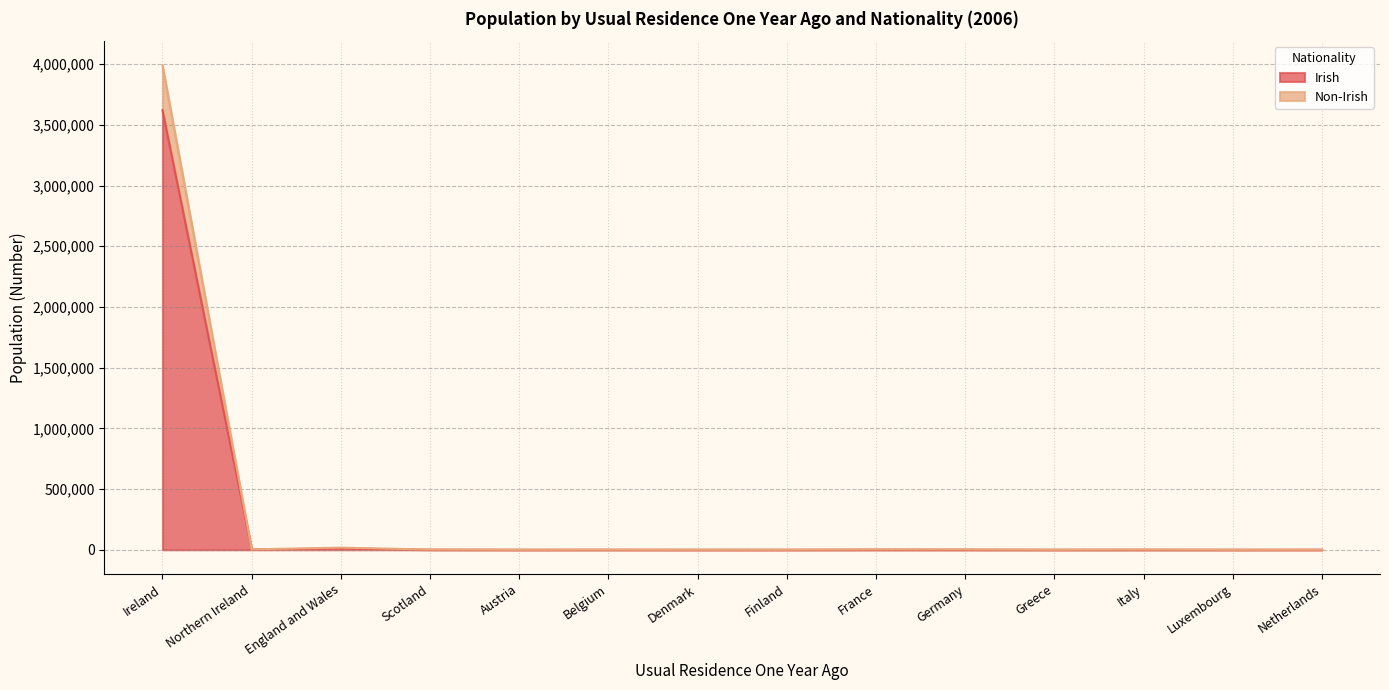

True or false: Irish and Non-Irish cross at least once.

False